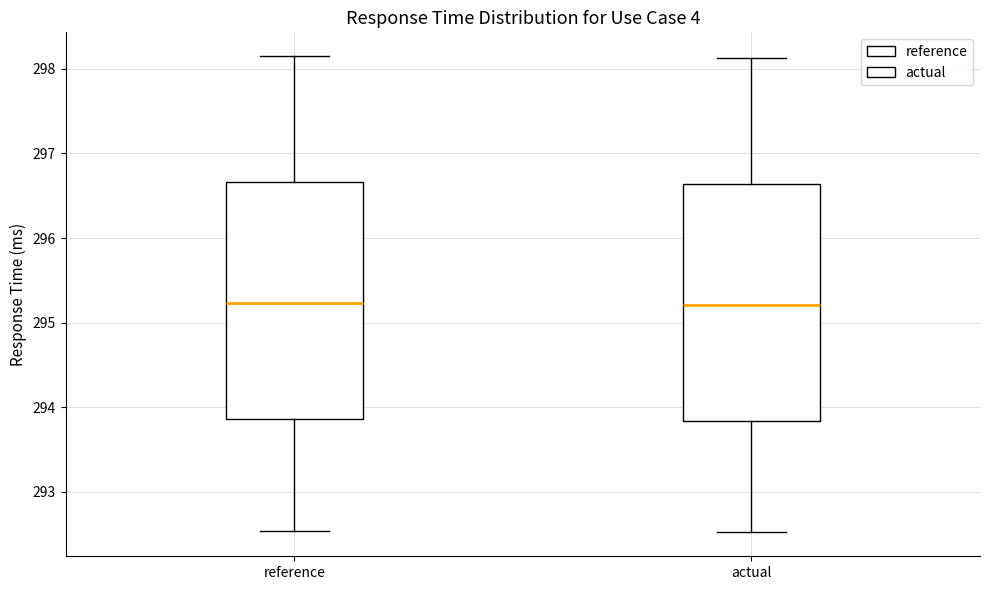

Reading left to right, transcribe this box plot: for each box, give where its median line is, the range the box spans, and where its two whiskers end, as read against the y-axis. The values are not printed on the chart, so give them approximately, as read against the axis.

reference: median 295.2, box 293.9 to 296.7, whiskers 292.5 to 298.1
actual: median 295.2, box 293.8 to 296.6, whiskers 292.5 to 298.1